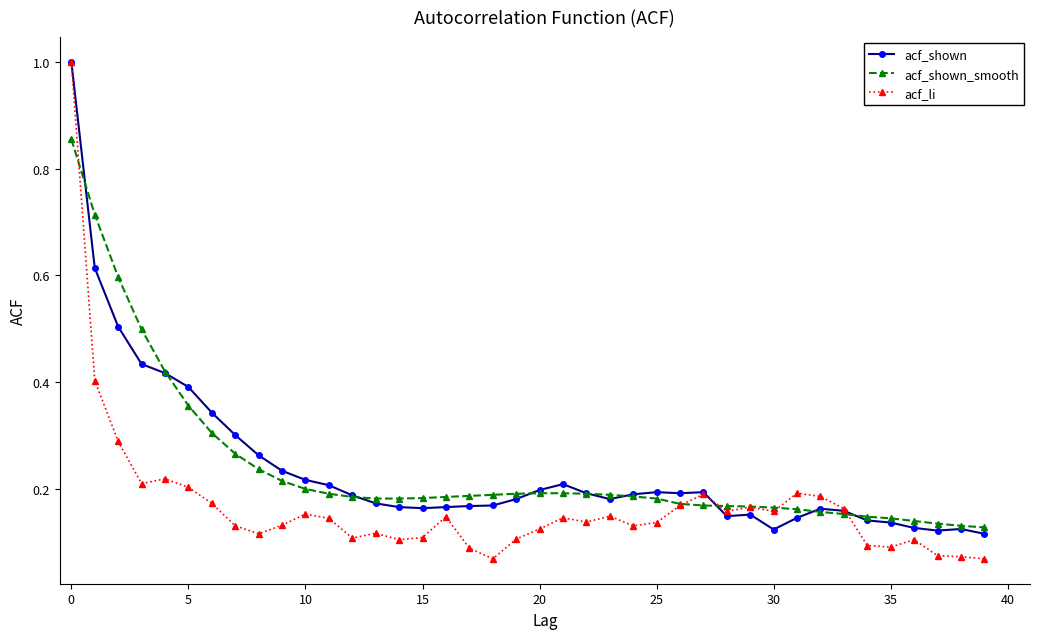

Which series has the widest spread of values?

acf_li